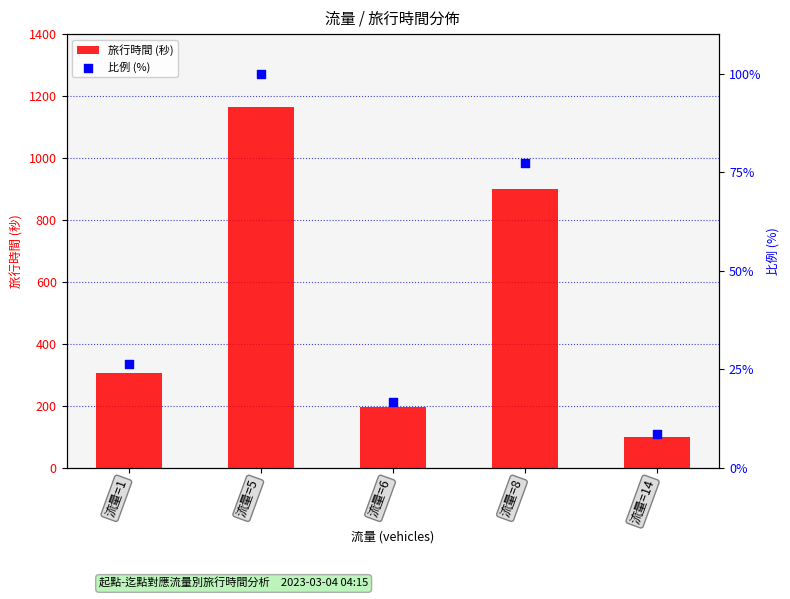

At which category is the sum across all series the highest?

流量=5